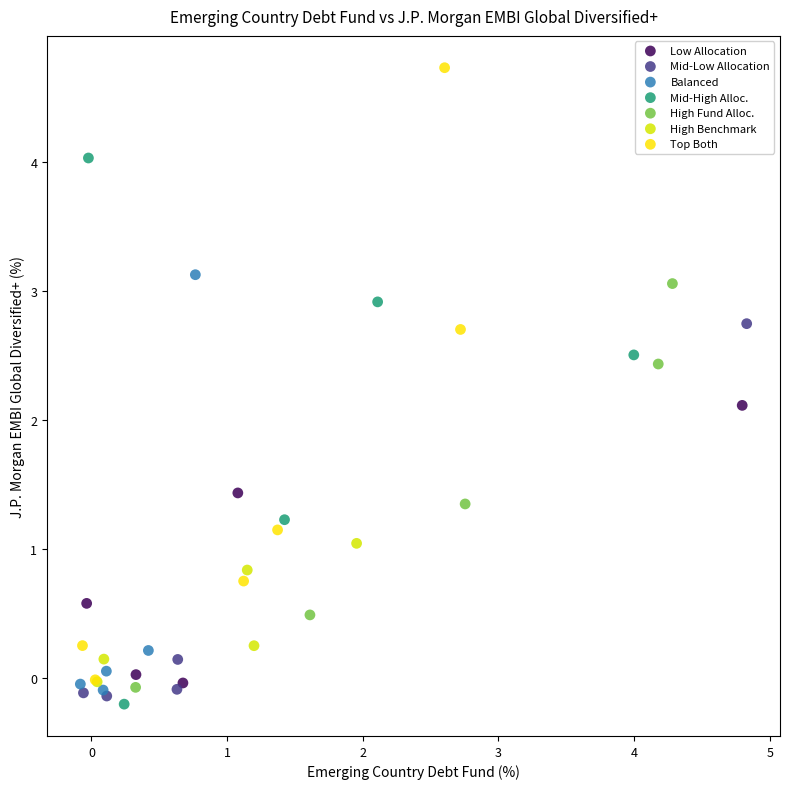

Which series has the largest Y range (max minus min)?

Top Both